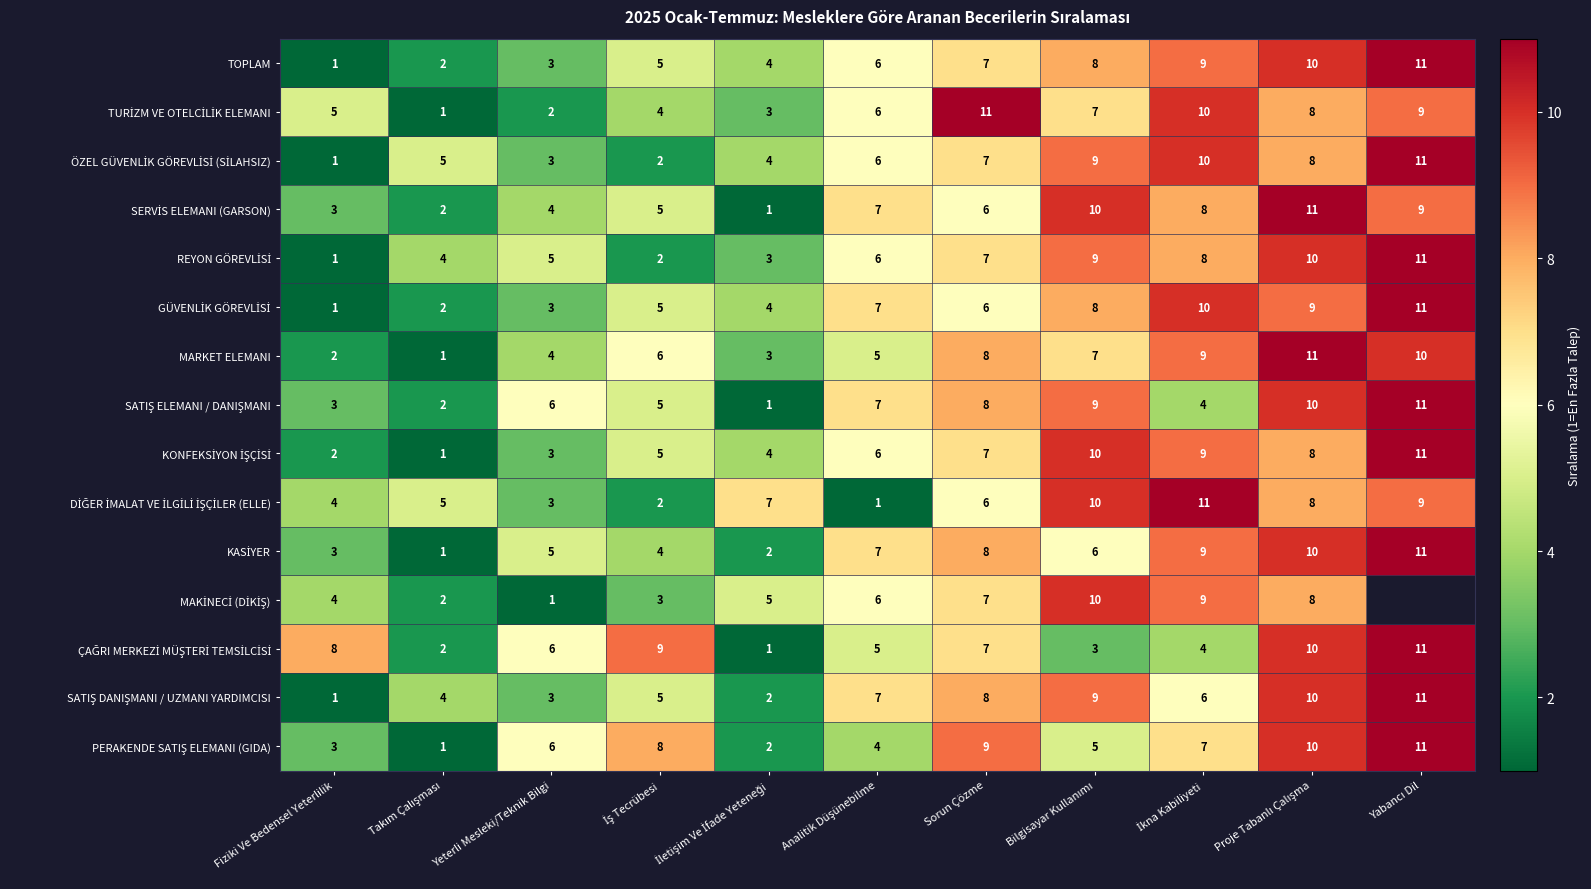

True or false: SATIŞ ELEMANI / DANIŞMANI has a value of 6.0 at Yeterli Mesleki/Teknik Bilgi.

True